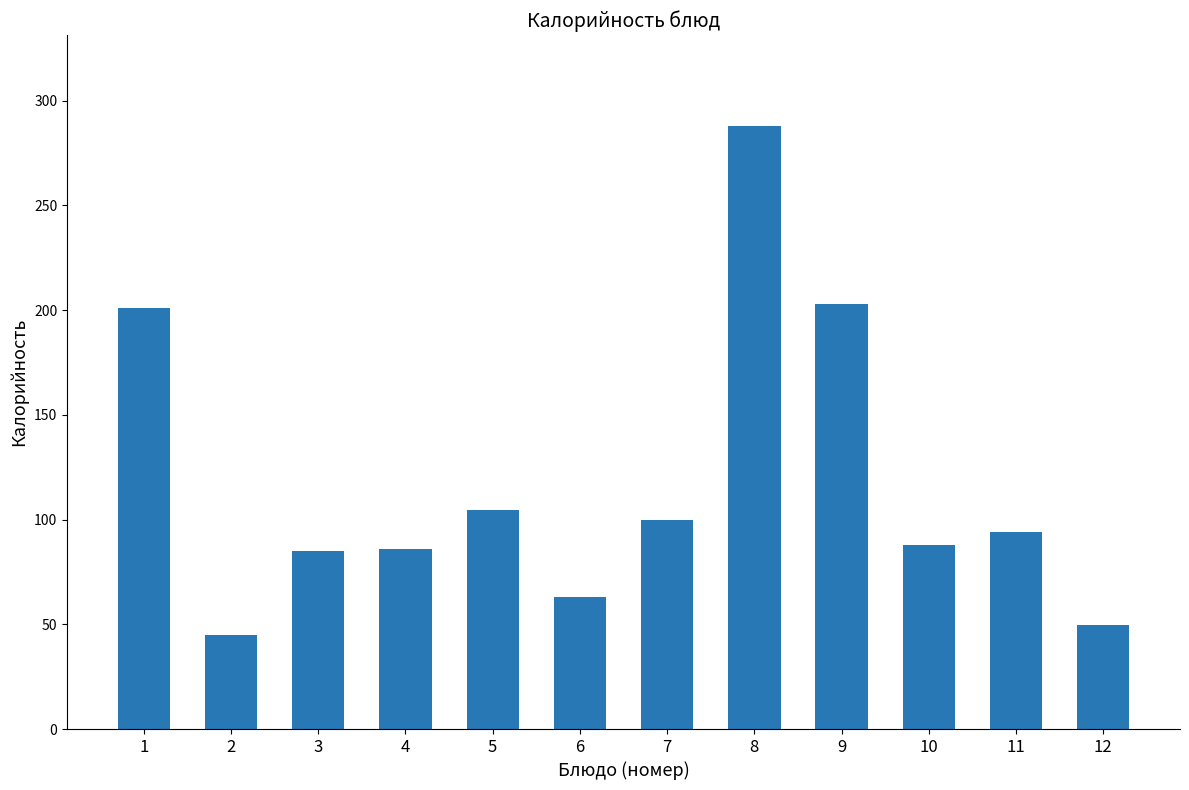

What is the change in value from 6 to 12?

-13.5